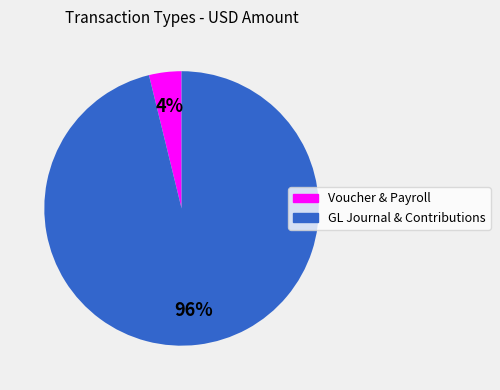

Does any single category account for the majority?

Yes